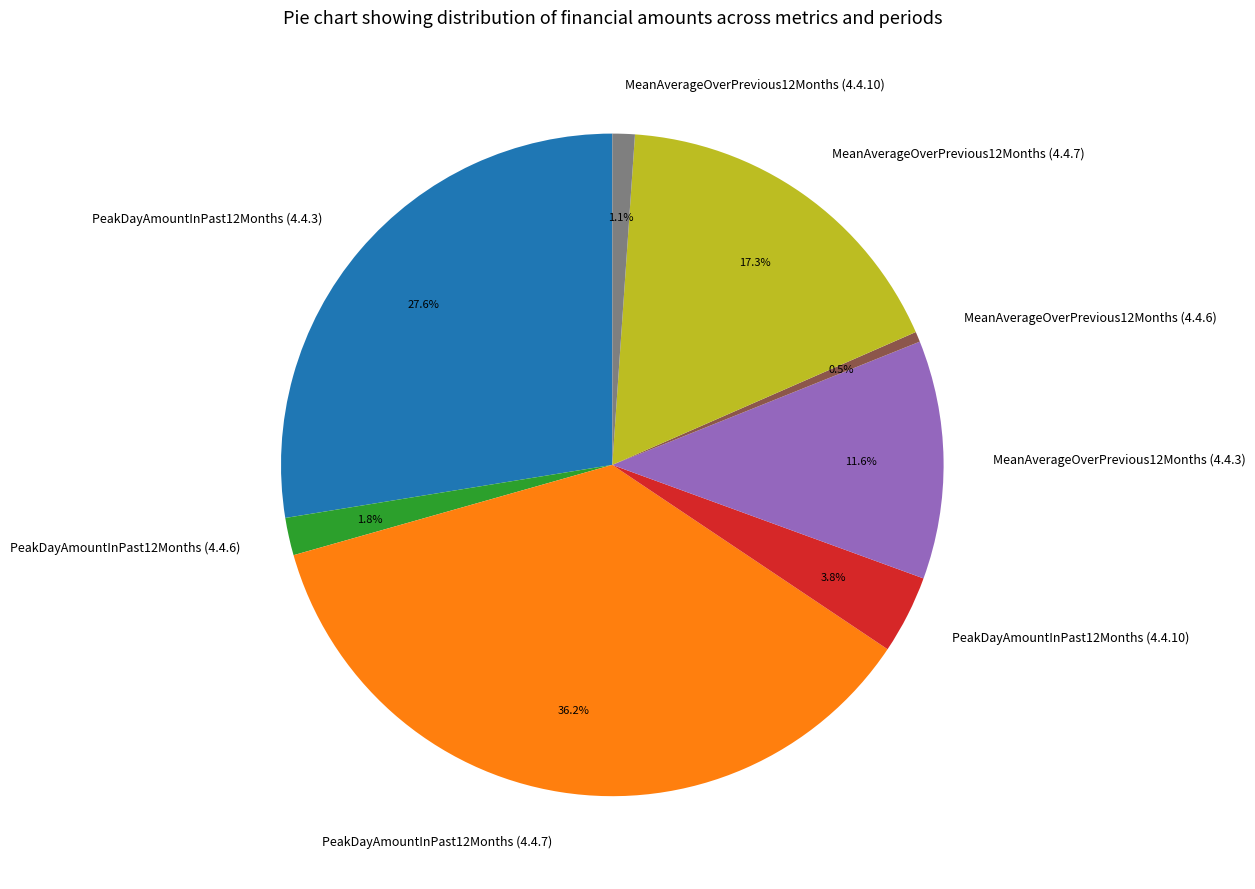

Does MeanAverageOverPrevious12Months (4.4.6) account for over 50% of the chart?

No